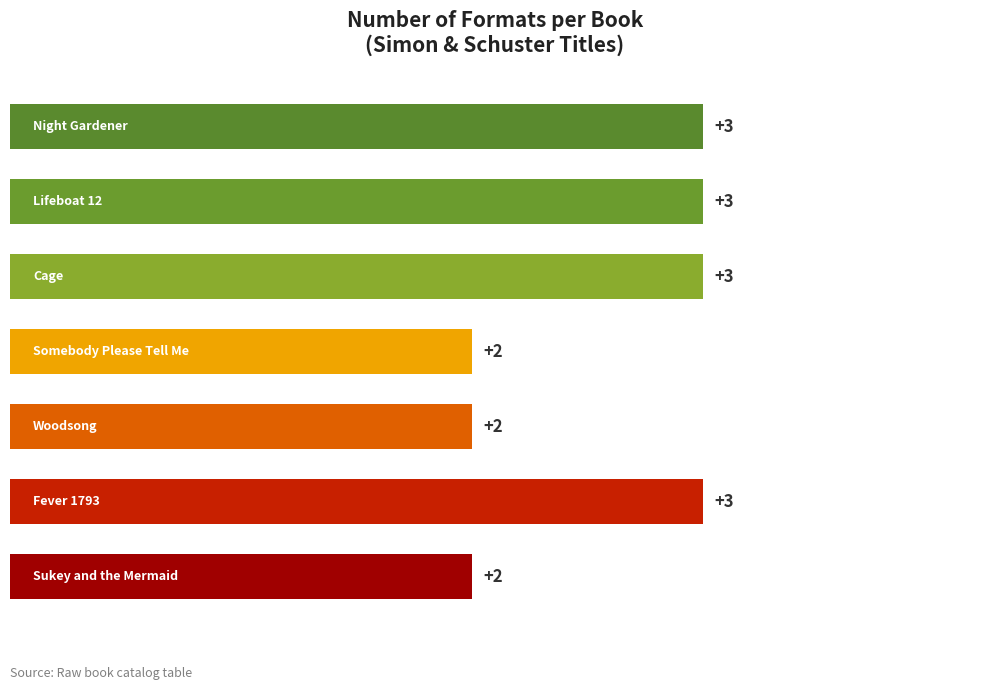

Does the chart contain any negative values?

No